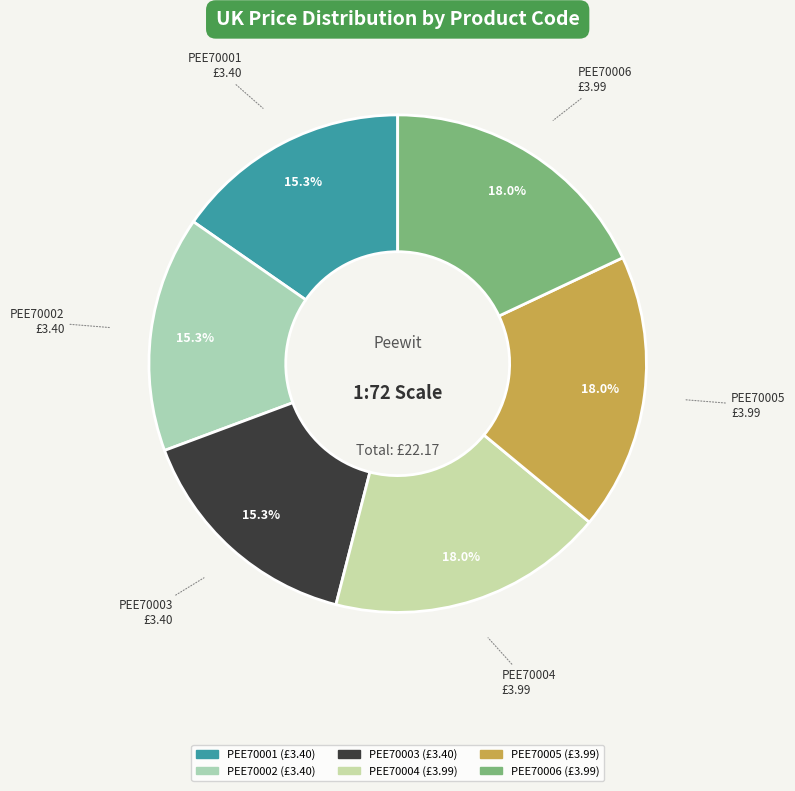

How much of the chart is everything except PEE70002?

84.7%